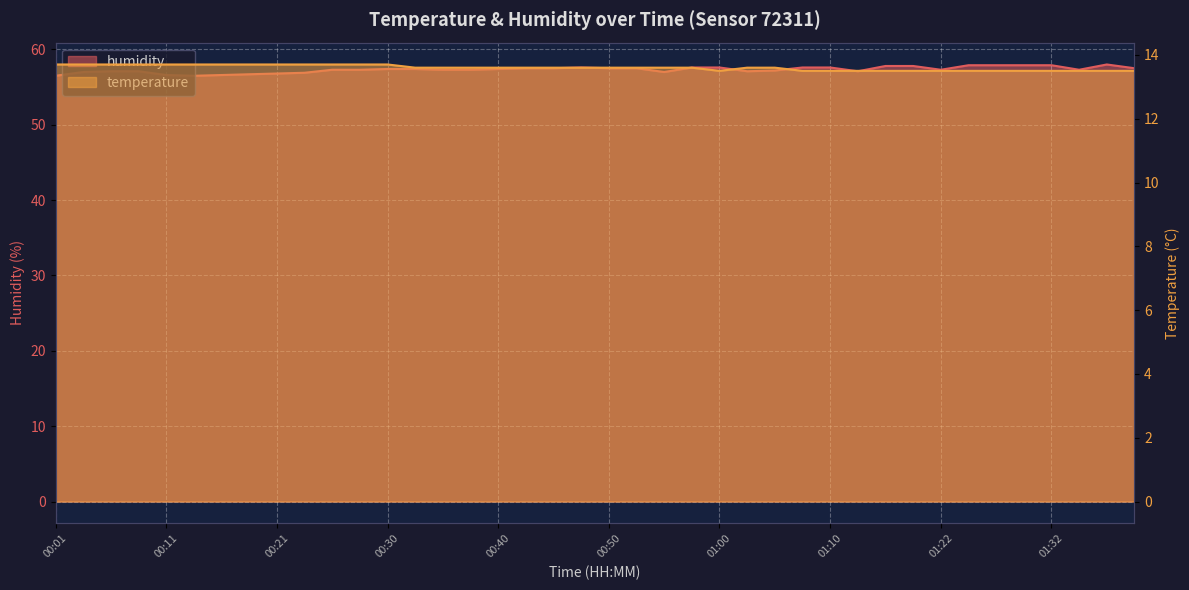

Rank the series by their average value, from lowest to highest.

temperature, humidity